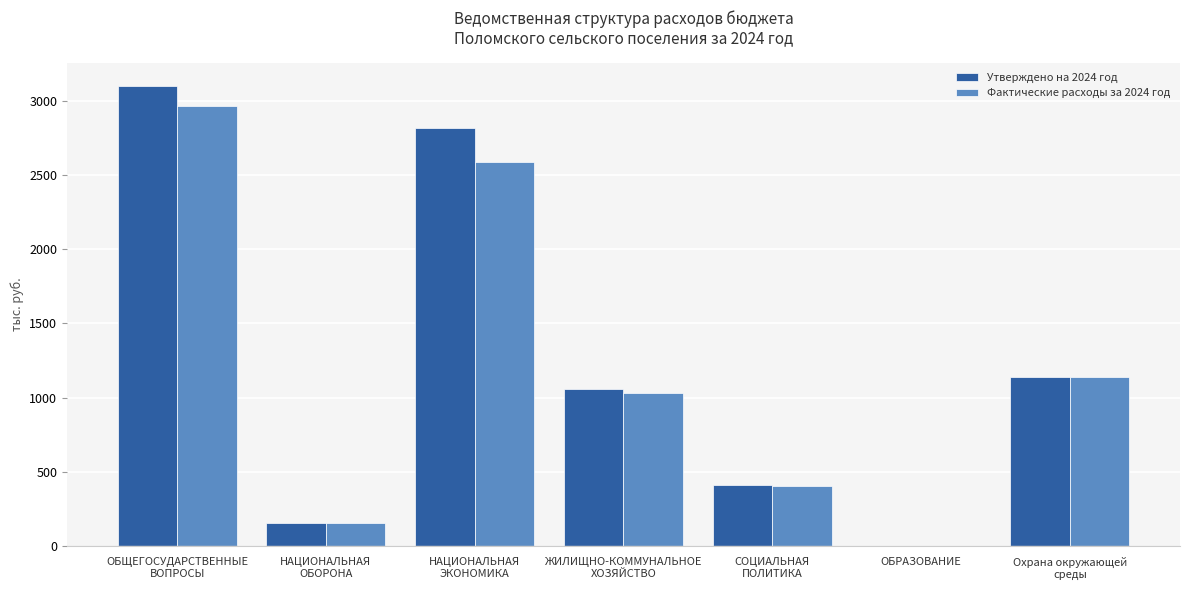

The value of Фактические расходы за 2024 год at НАЦИОНАЛЬНАЯ
ЭКОНОМИКА is 2589.3. True or false?

True